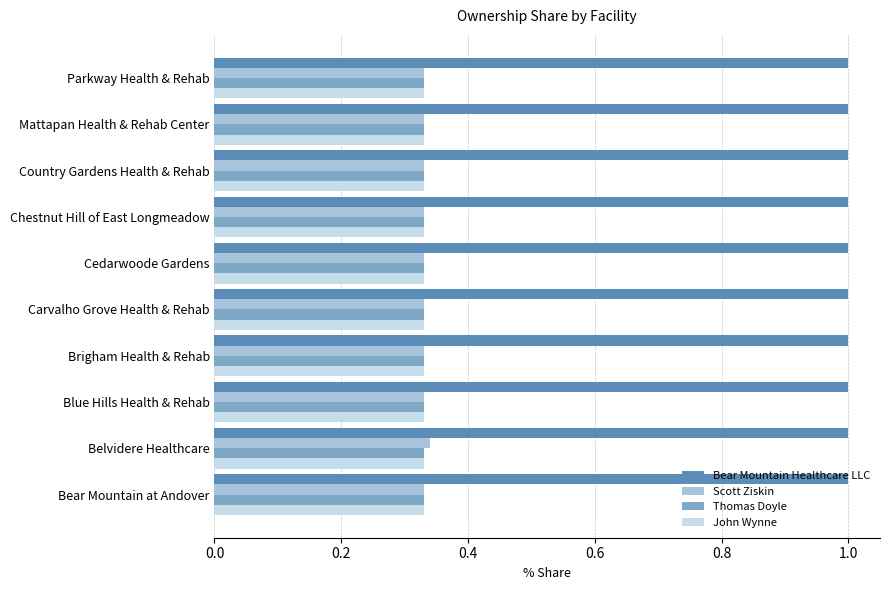

True or false: Bear Mountain Healthcare LLC has a value of 1.7 at Bear Mountain at Andover.

False